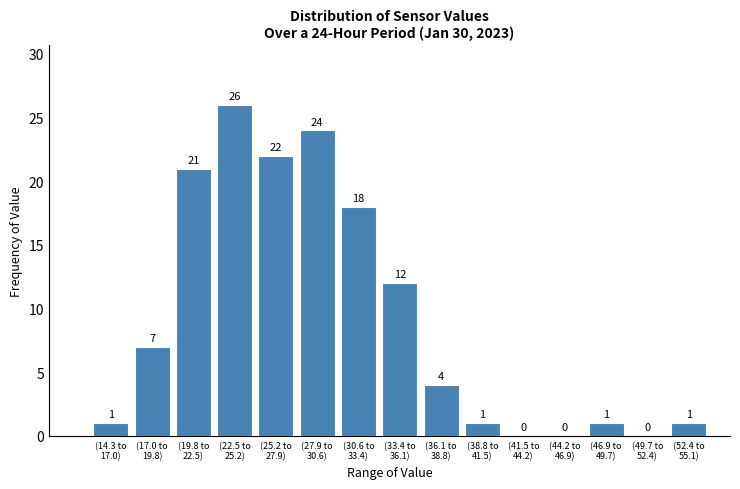

What is the sum of all values?

138